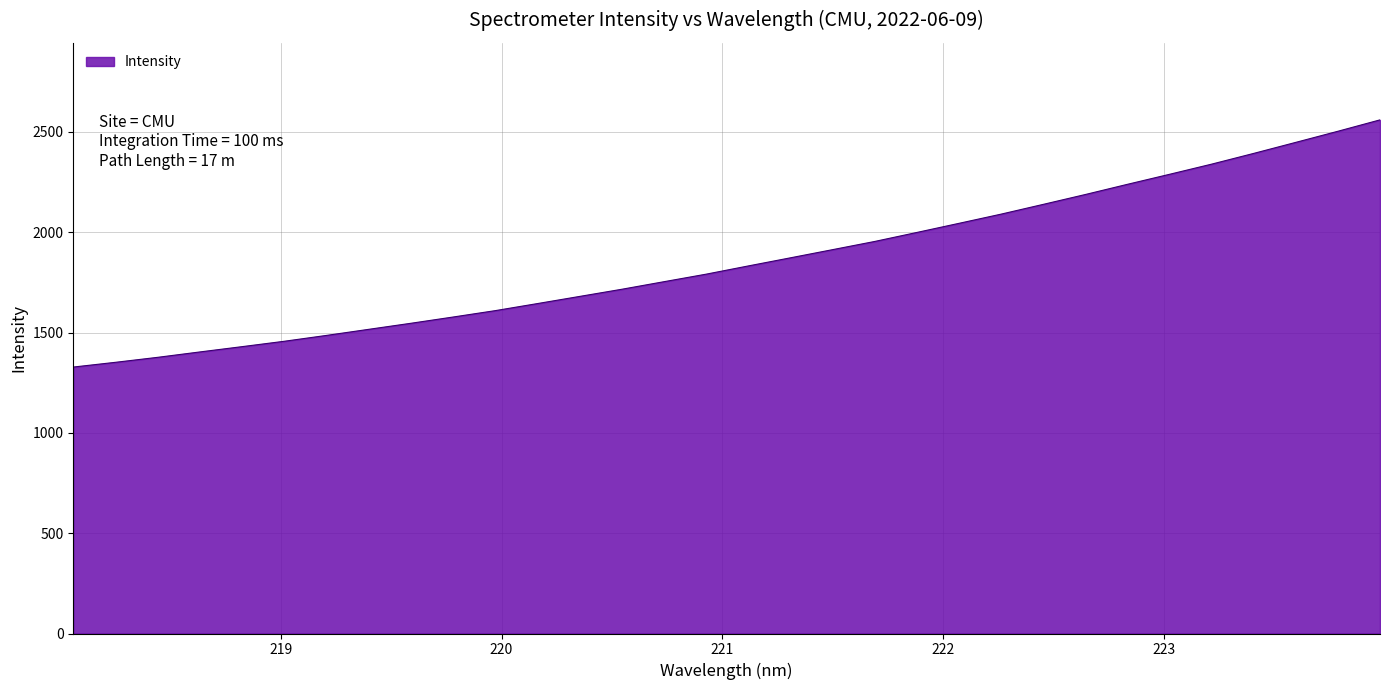

What is the minimum value shown in the chart?

1327.9